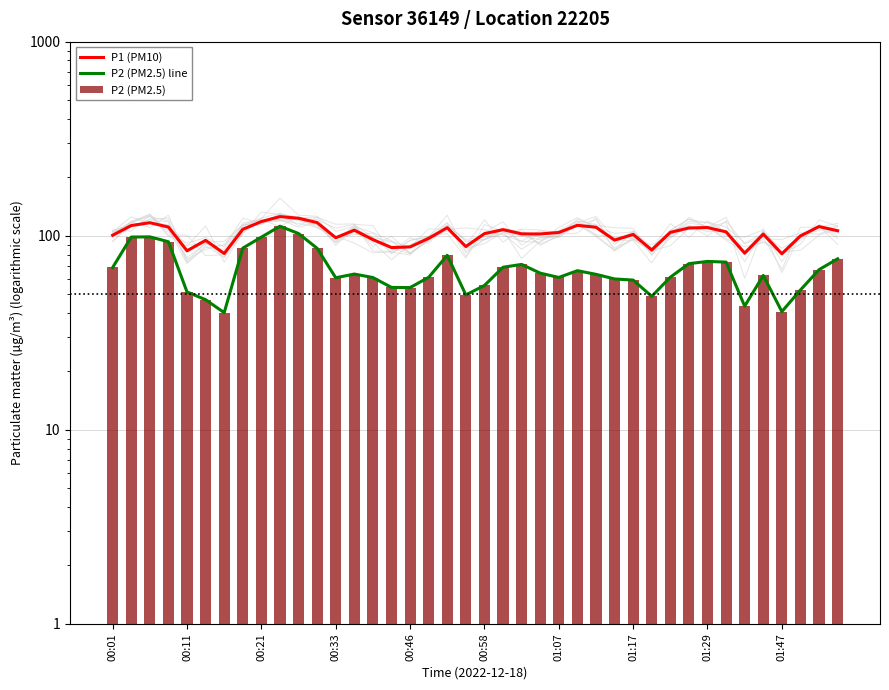

How many values in the P2 (PM2.5) series exceed 63?

21